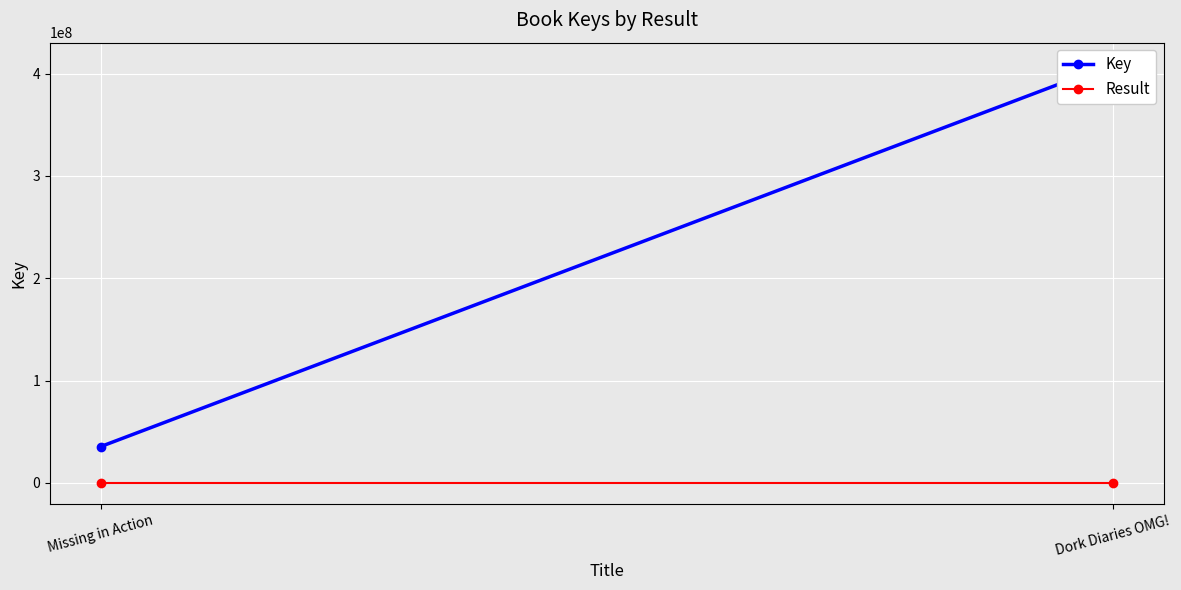

Reading right to left, list all the values displayed in this chart.

Key: 409686399	35437396
Result: 2	1